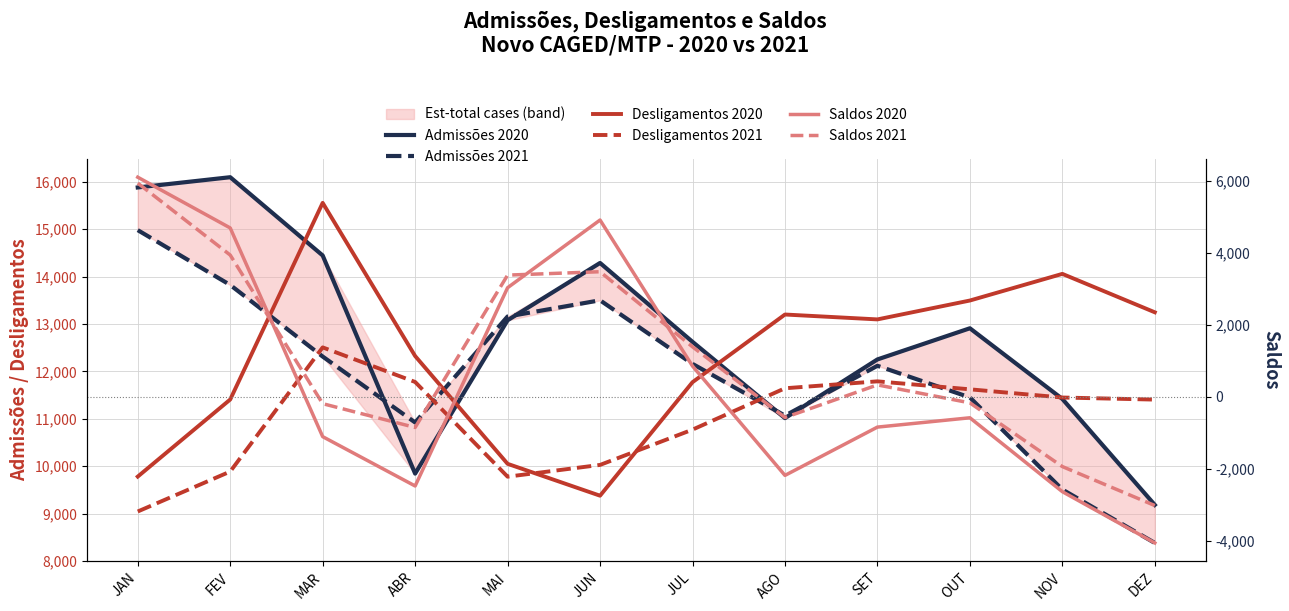

At which category does Admissões 2020 reach its first local peak?

FEV